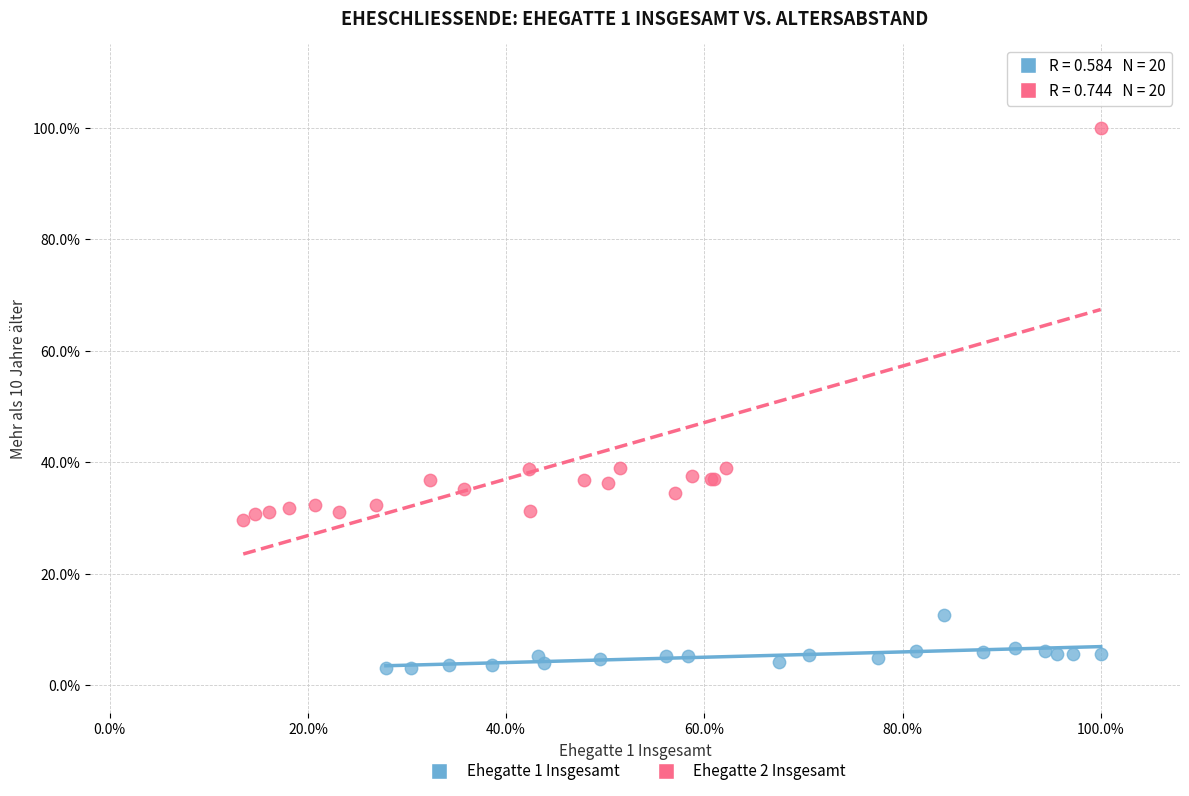

What are all the series names shown in the legend?

Ehegatte 1 Insgesamt, Ehegatte 2 Insgesamt